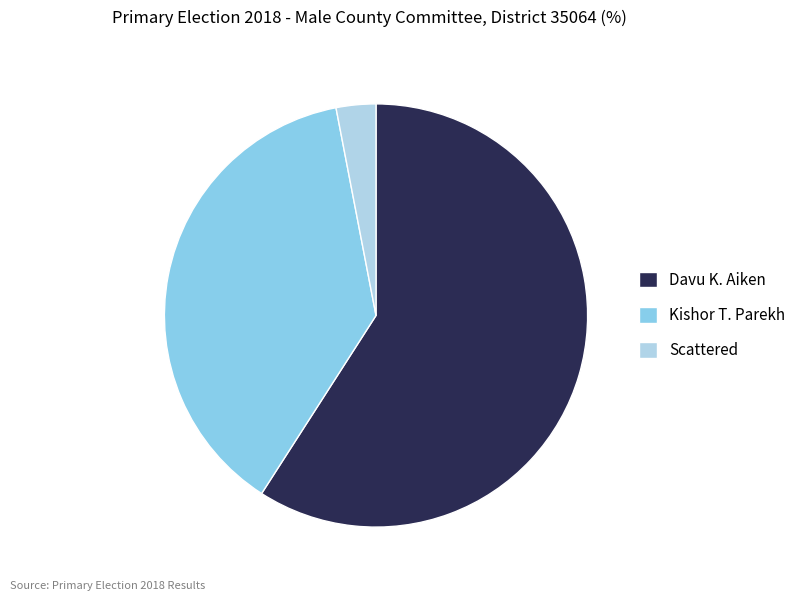

Which slice is the largest?

Davu K. Aiken